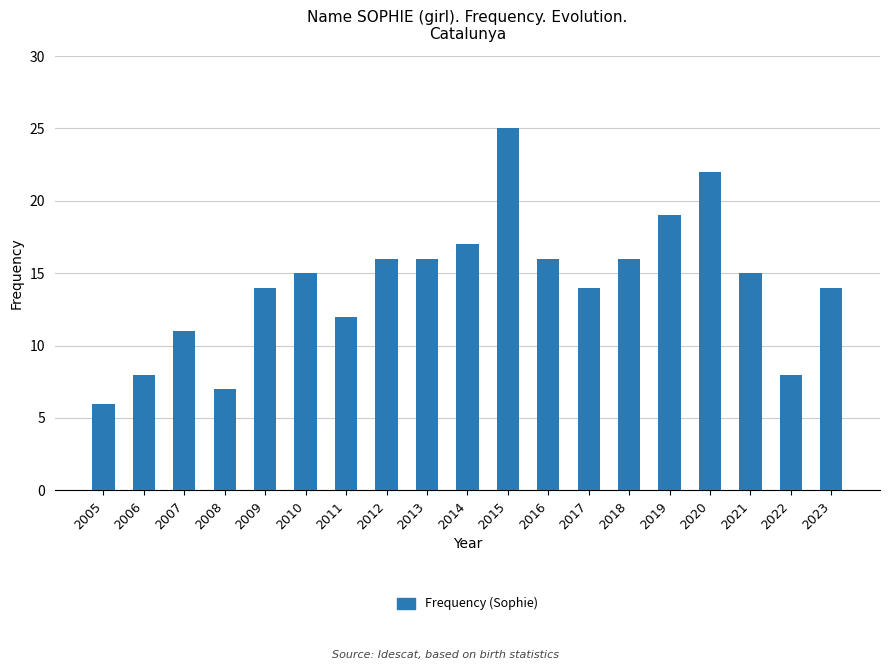

What is the smallest value displayed?

6